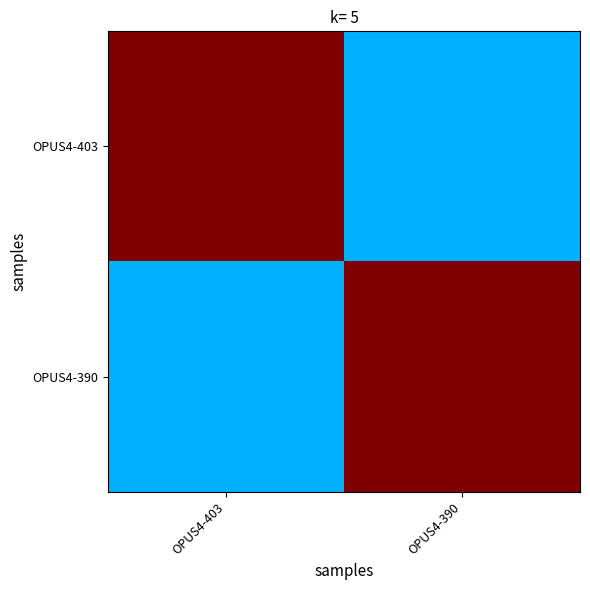

Rank the series by their maximum value, from lowest to highest.

OPUS4-403, OPUS4-390